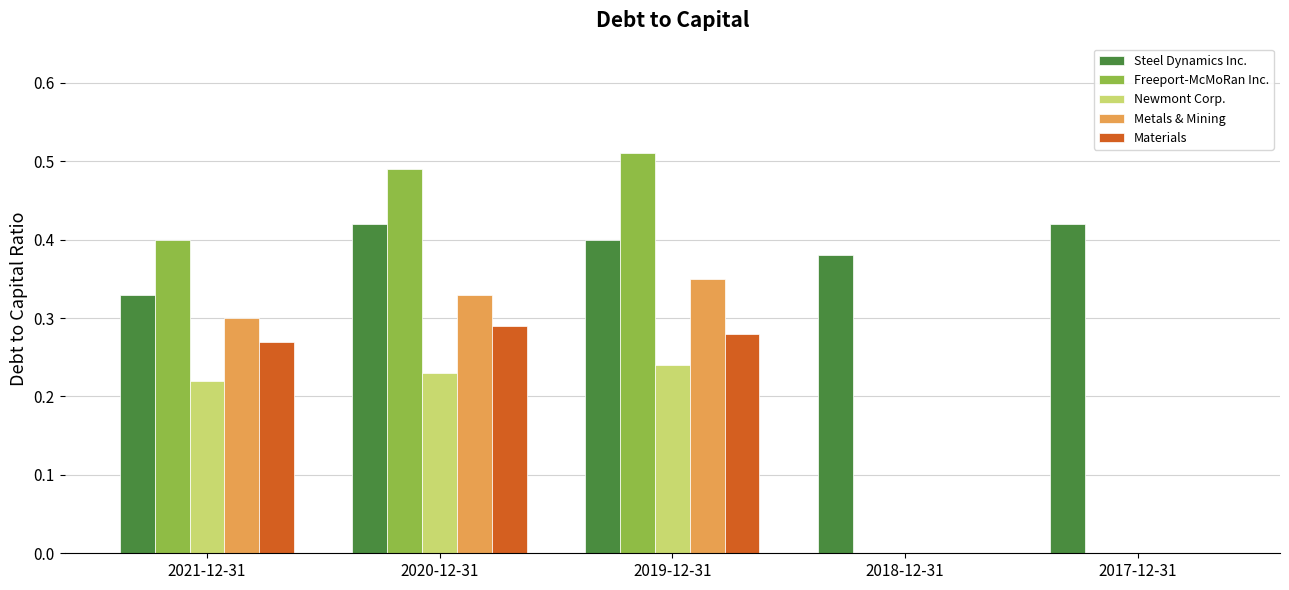

How many groups of bars are there?

5